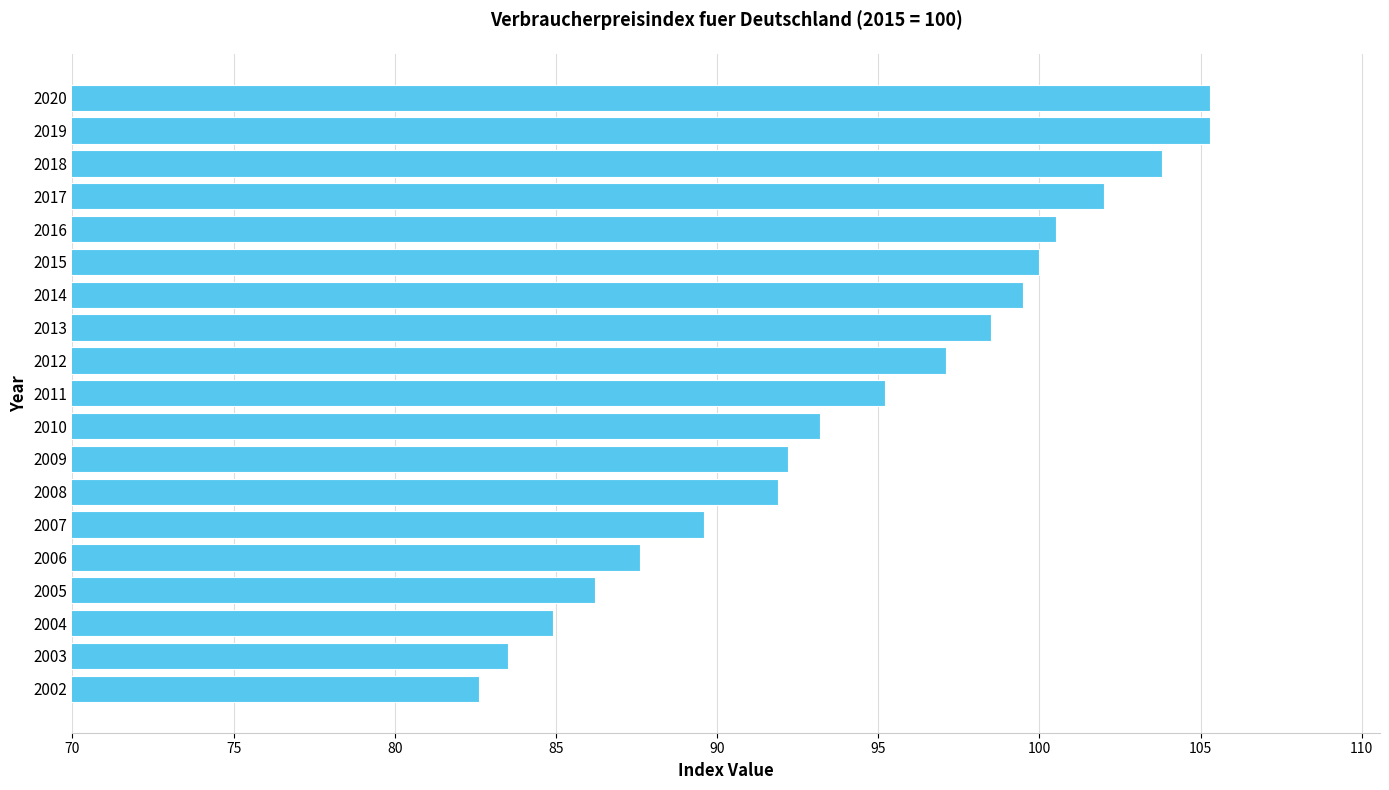

What is the minimum value shown in the chart?

82.6